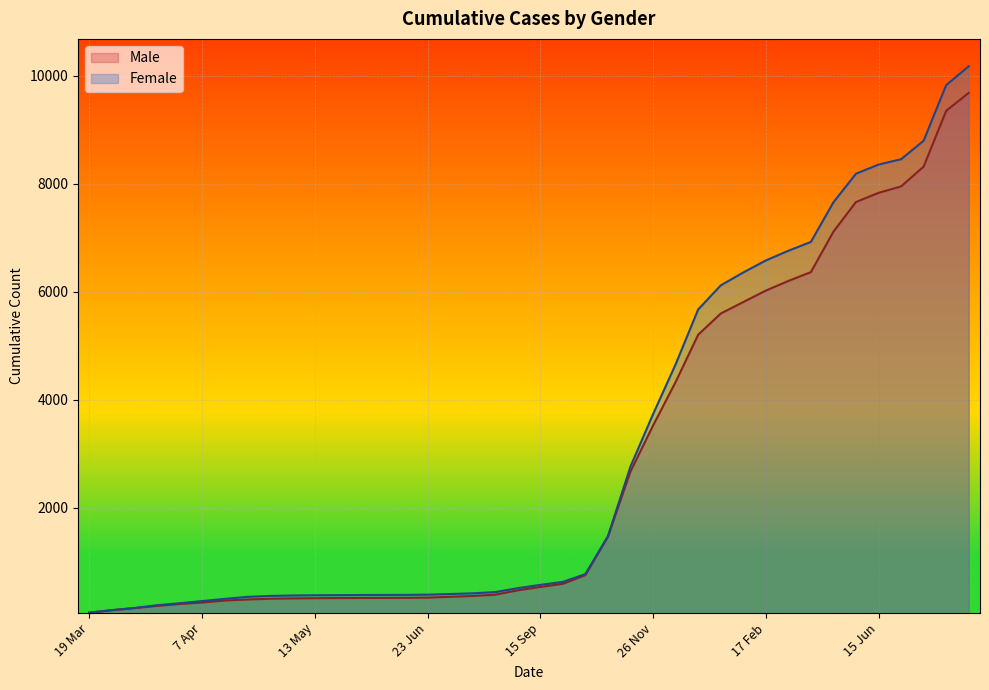

Which category has the highest value in the Male series?

18 Oct